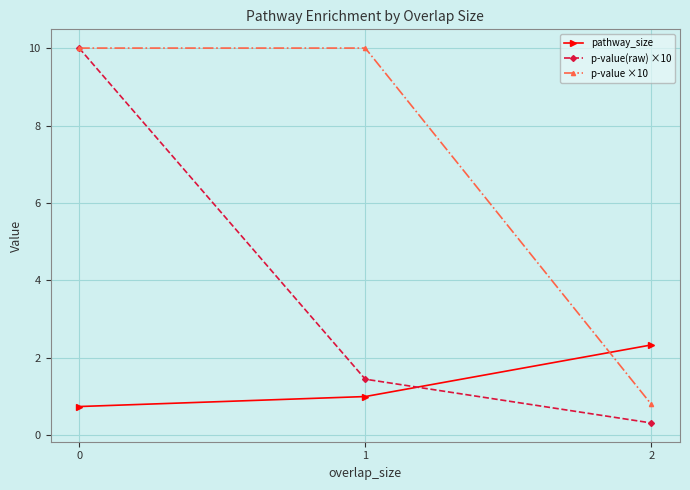

Reading left to right, list all the values displayed in this chart.

pathway_size: 0.7	1.0	2.3
p-value(raw) ×10: 10.0	1.4	0.3
p-value ×10: 10.0	10.0	0.8